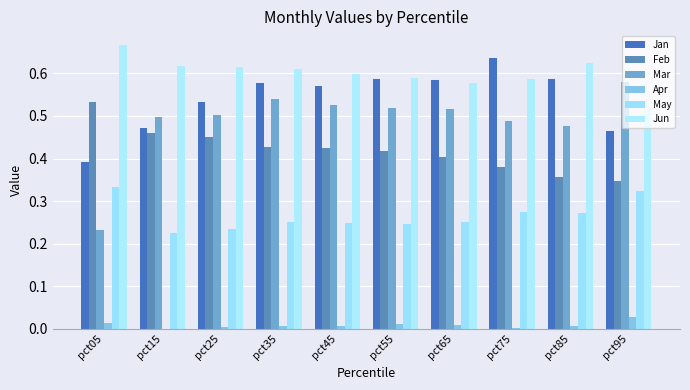

How many Jan values are between 0 and 1?

10